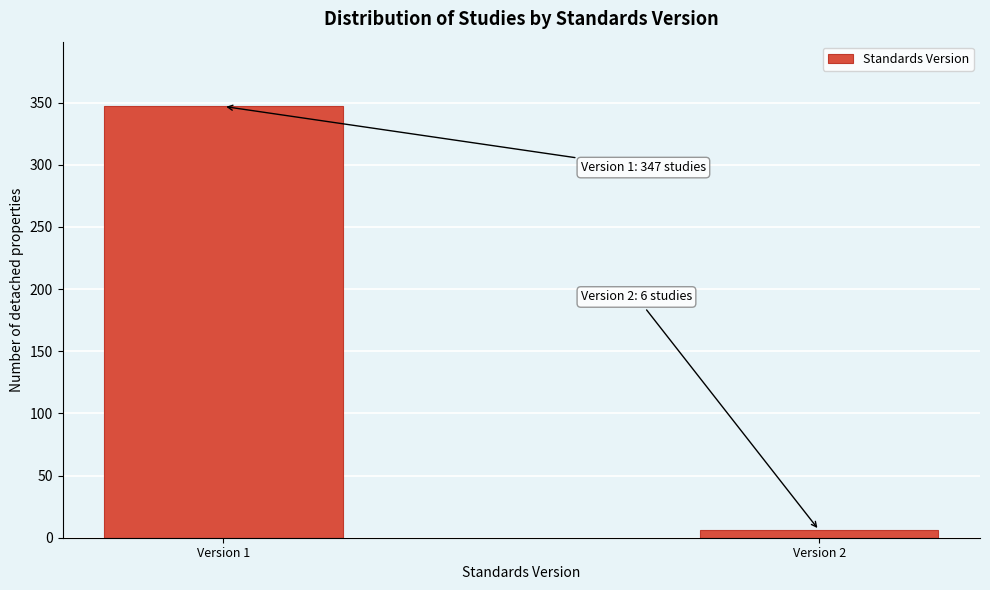

Reading left to right, list all the values displayed in this chart.

347	6